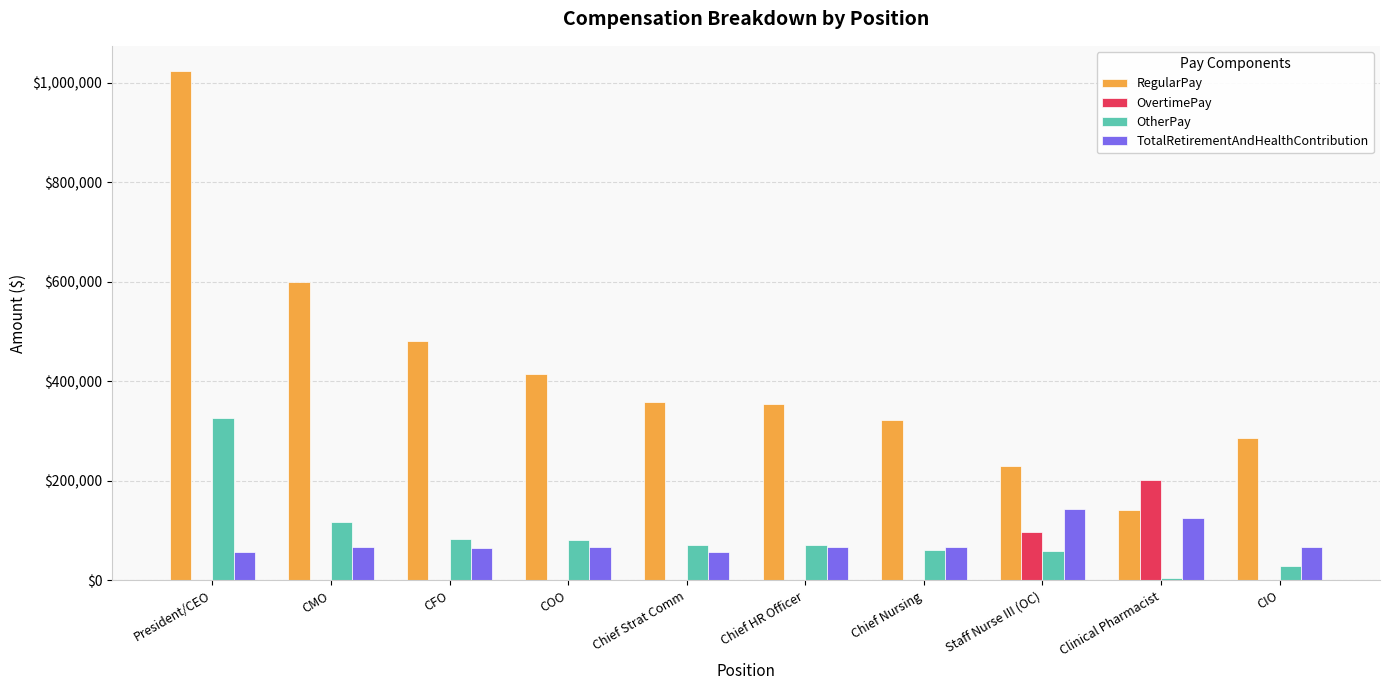

What is the spread (max minus min) of values at Chief Strat Comm?

359070